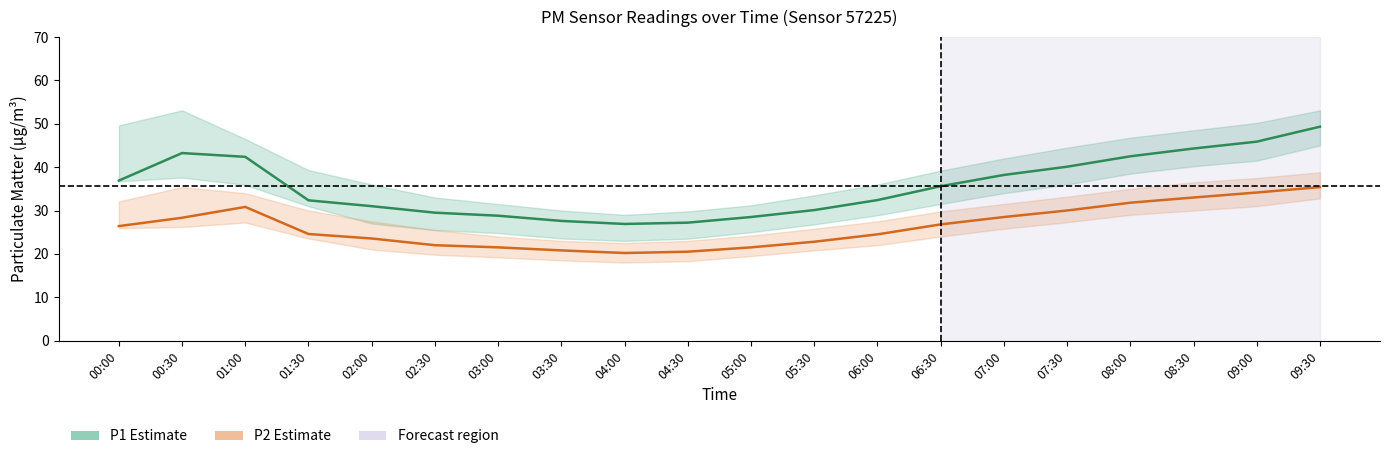

At which label does P2 (PM2.5) reach its peak?

09:30